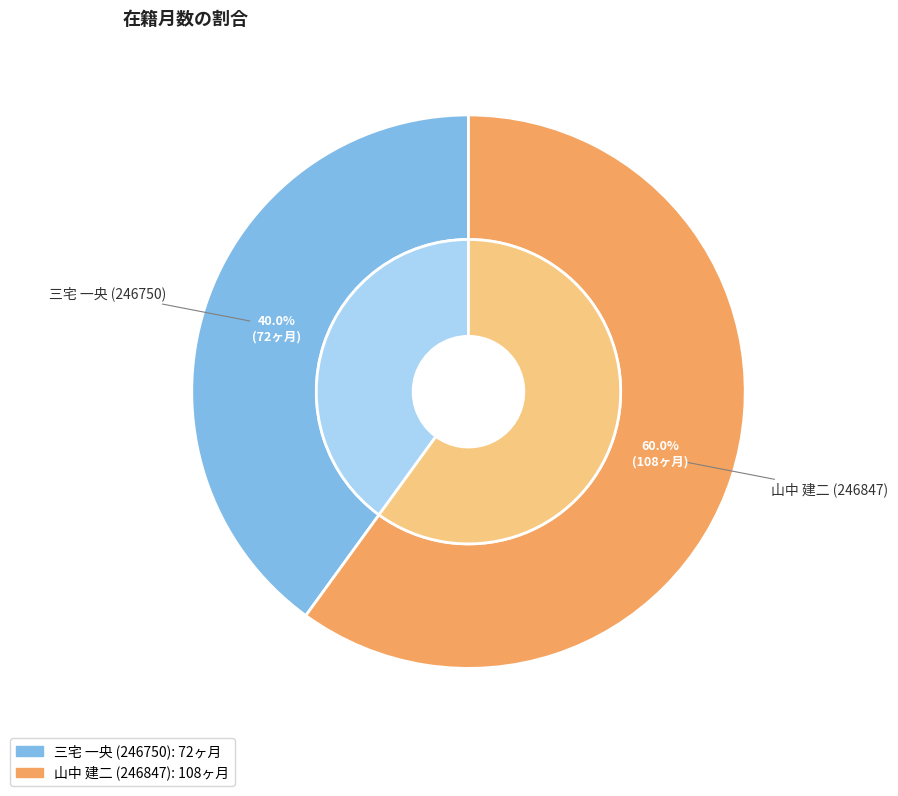

Which slice represents more than half of the pie?

山中 建二 (246847)